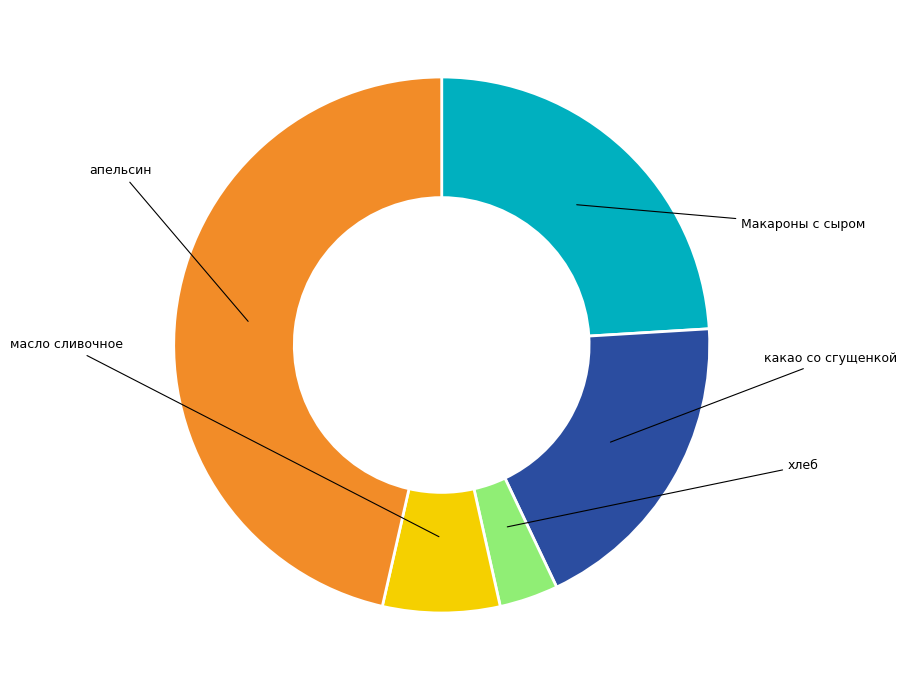

Is there any slice that represents more than half of the pie?

No